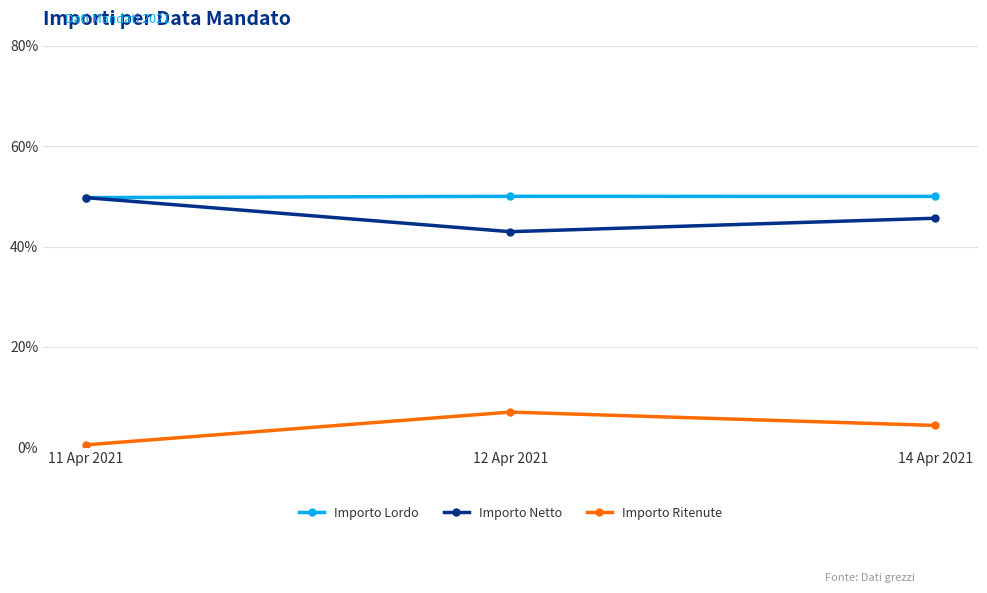

Which series has the largest total across all categories?

Importo Lordo